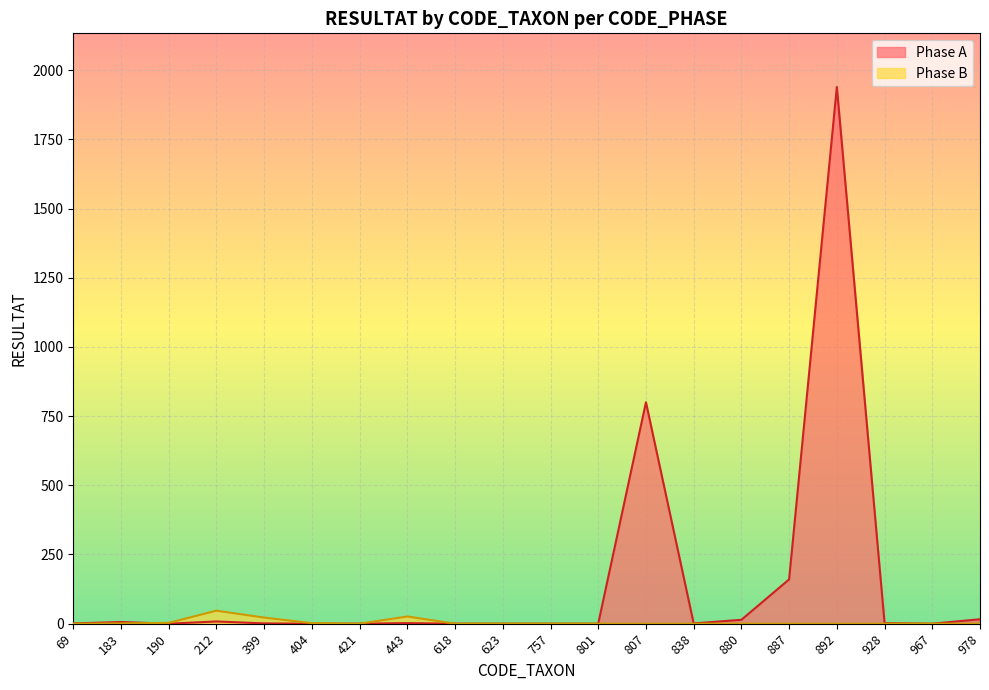

At 887, list the series in order from smallest to largest.

Phase B, Phase A